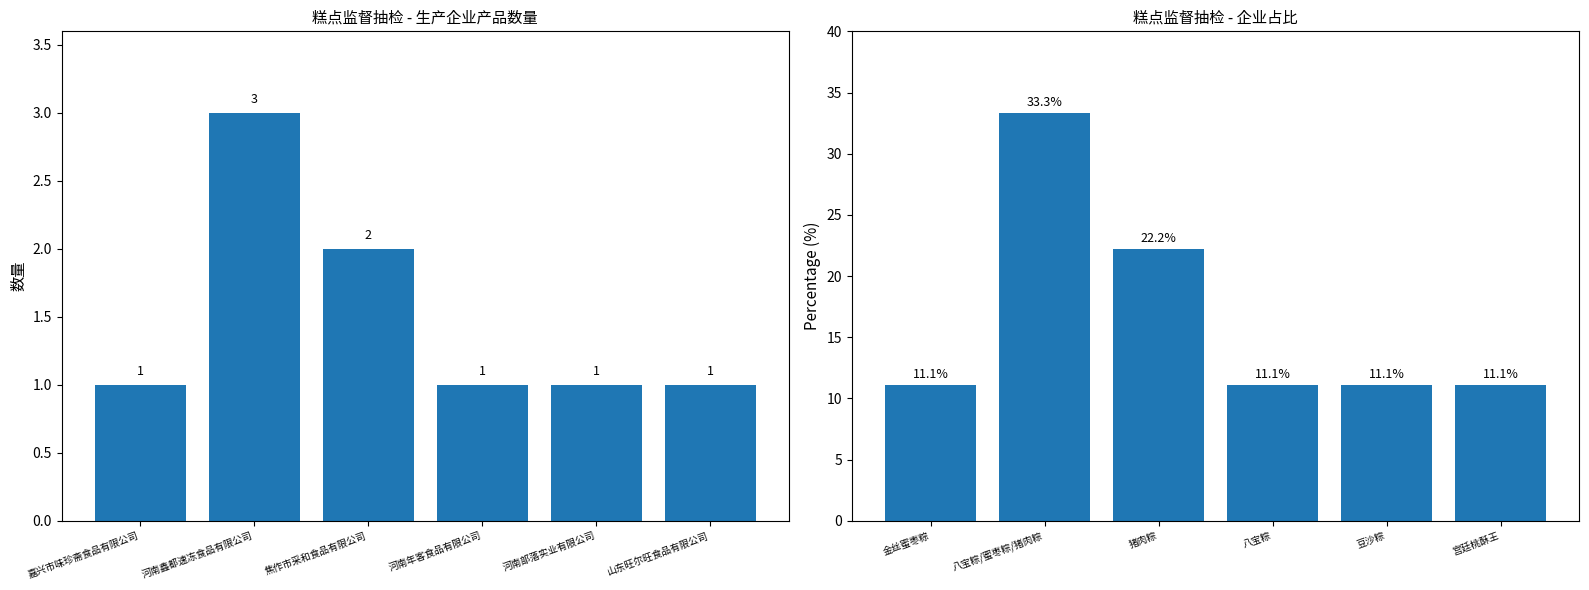

What is the value of the 产品数量 bar at the 6th from the left?

1.0